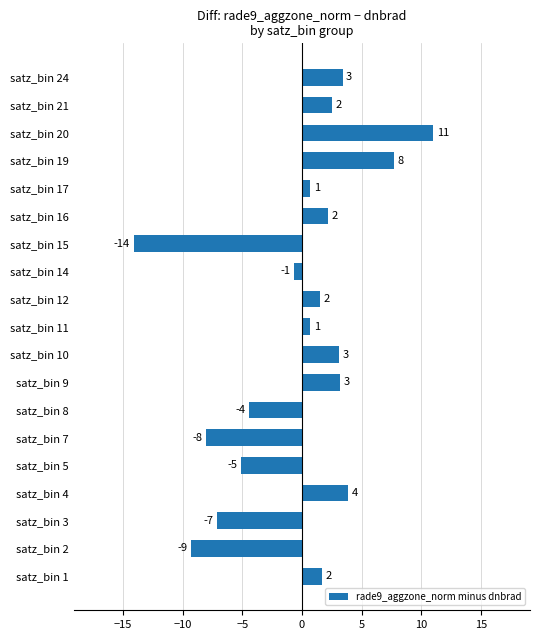

How many bars are there in total?

19